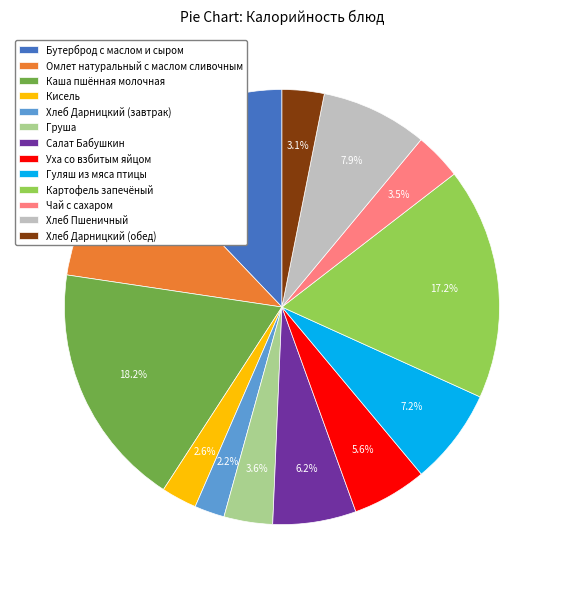

What is the largest slice in the pie chart?

Каша пшённая молочная